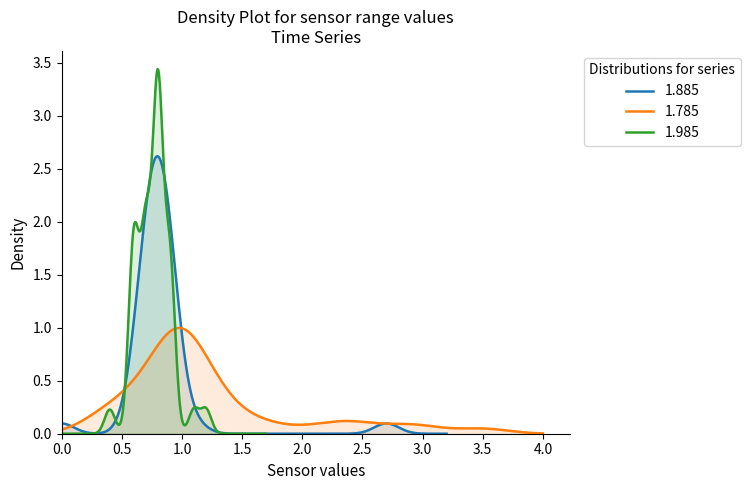

What is the label of the 28th point from the left?

27